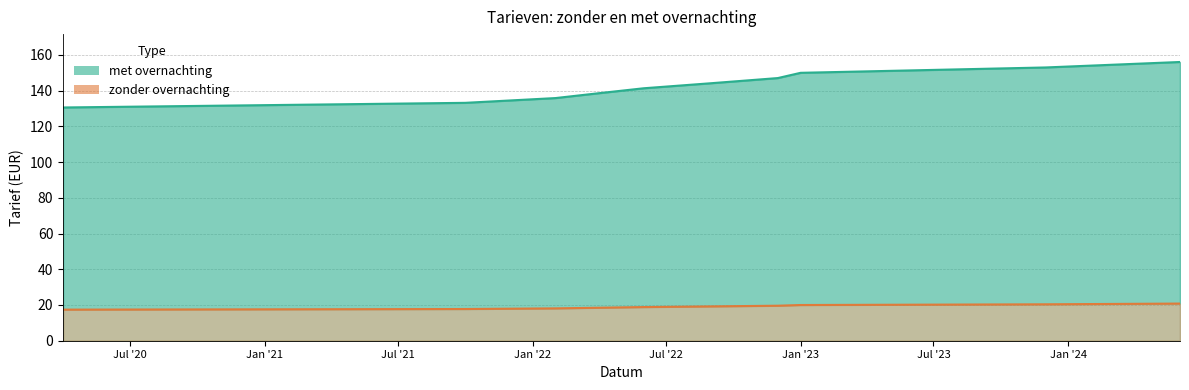

What is the approximate value of met overnachting at 2023-12-01?

153.0